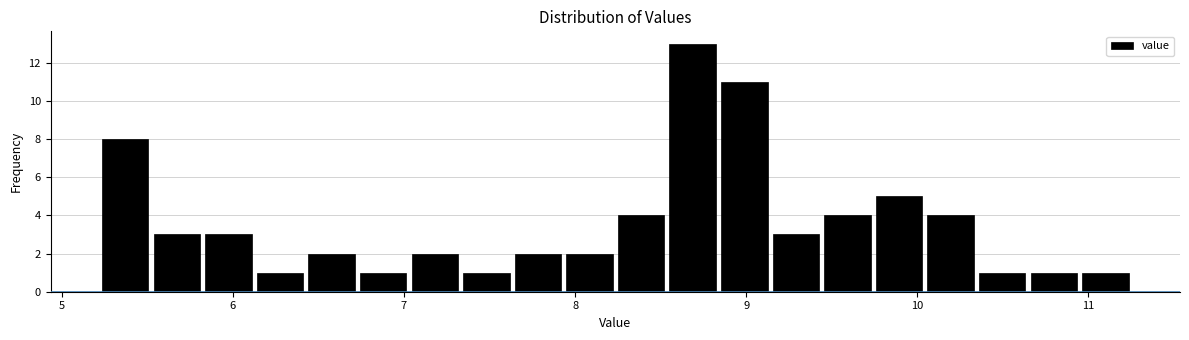

Around what value on the x-axis is the tallest bar? Give the approximate position of its centre, as read against the axis.

8.7